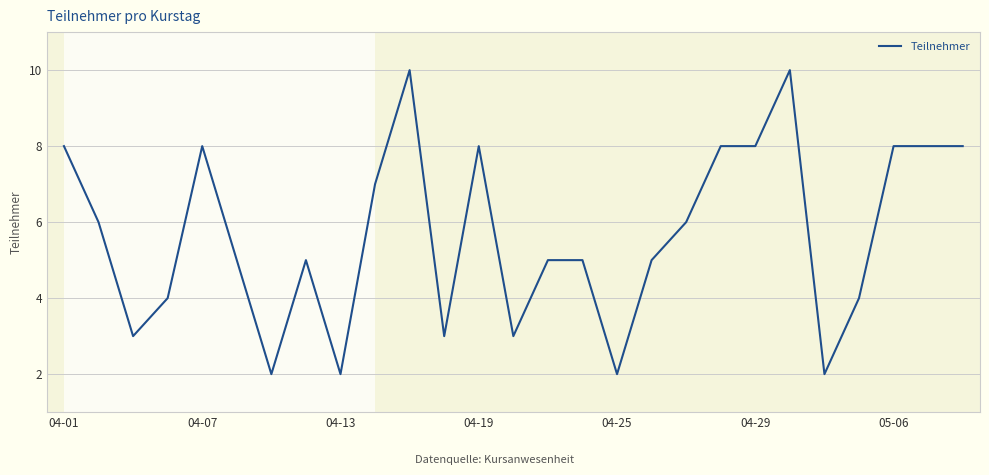

What is the maximum value shown in the chart?

10